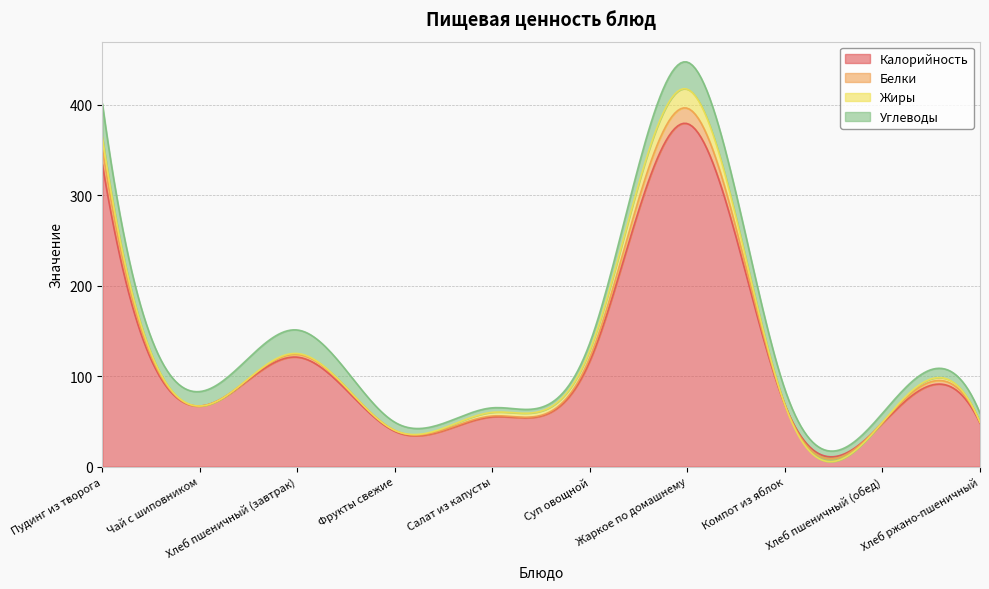

Where is the first local minimum for Калорийность?

Чай с шиповником